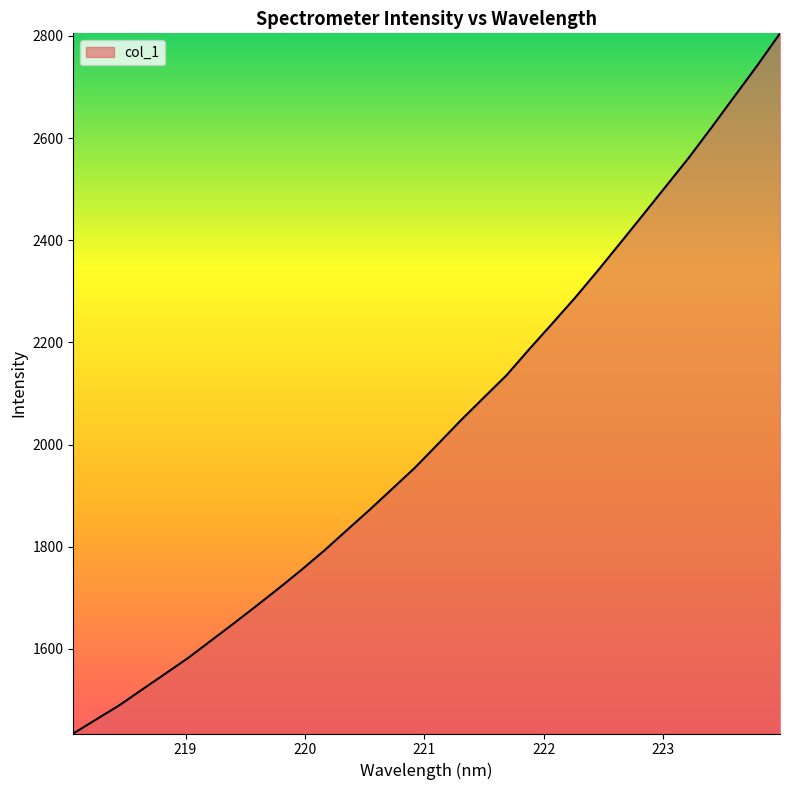

What is the difference between the maximum and minimum values?

1370.9